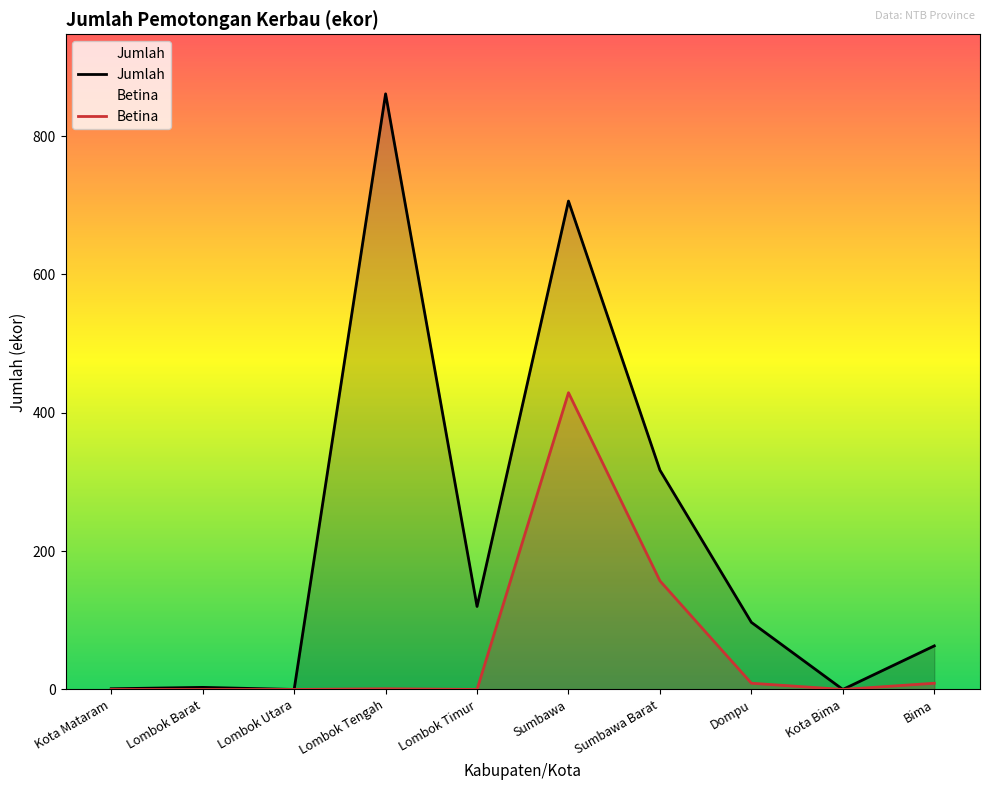

Rank the series by their average value, from highest to lowest.

Jumlah, Betina